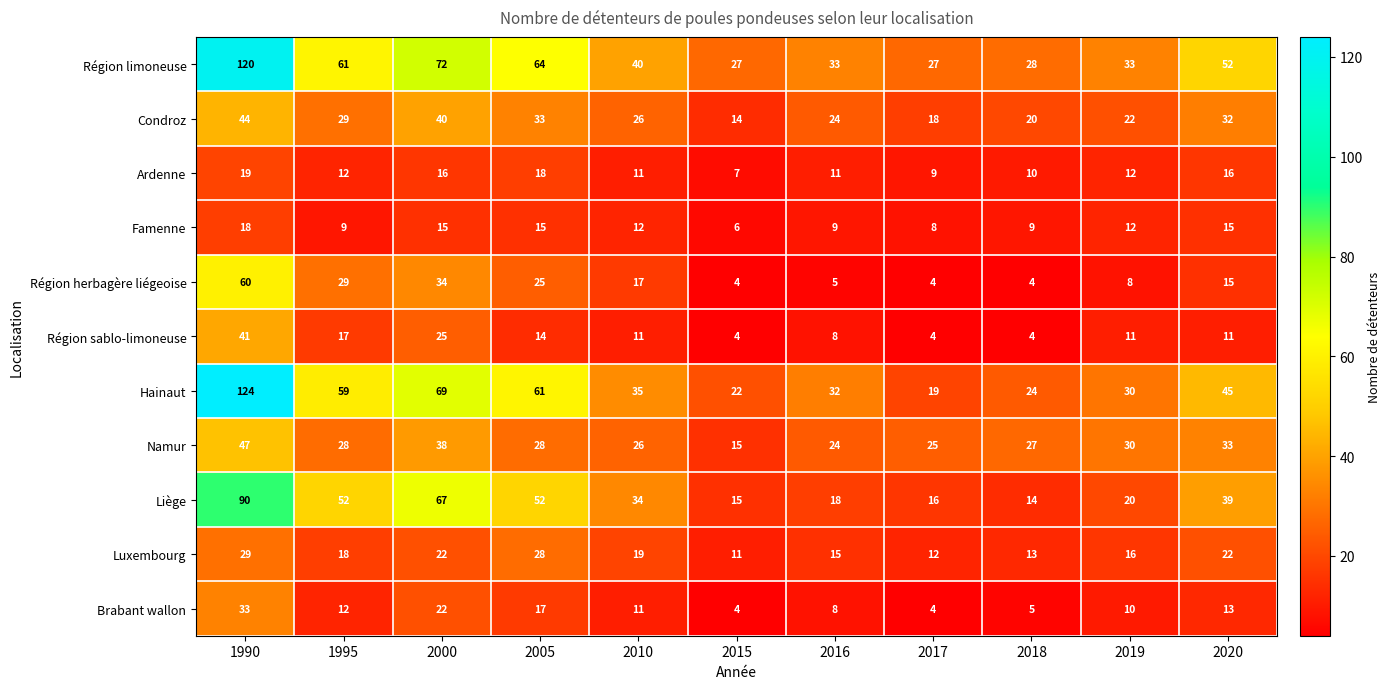

What is the smallest value displayed?

4